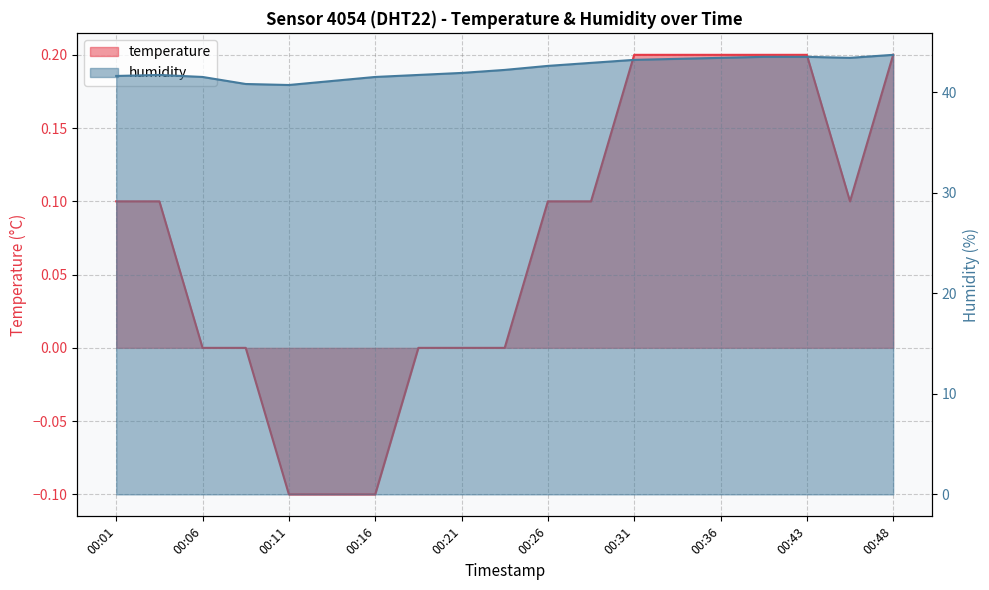

What is the sum of all humidity values?

804.2